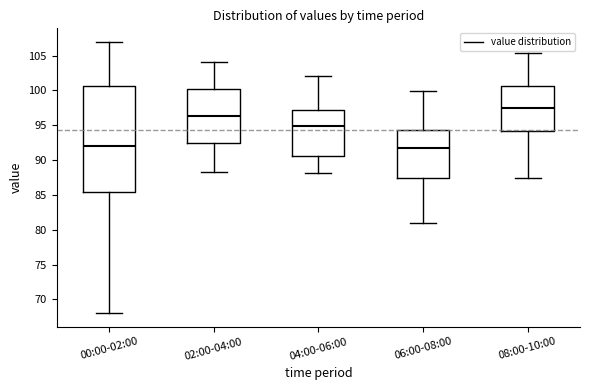

Comparing the boxes themselves (not the whiskers), which one is the tallest?

00:00-02:00